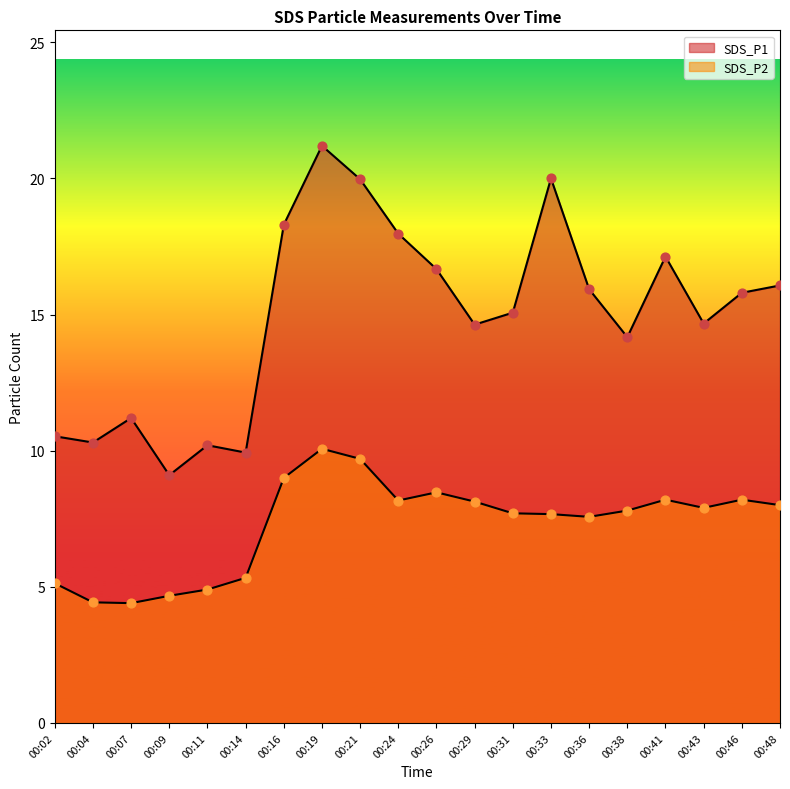

Is the value of SDS_P1 at 00:07 greater than the value of SDS_P2 at 00:04?

Yes